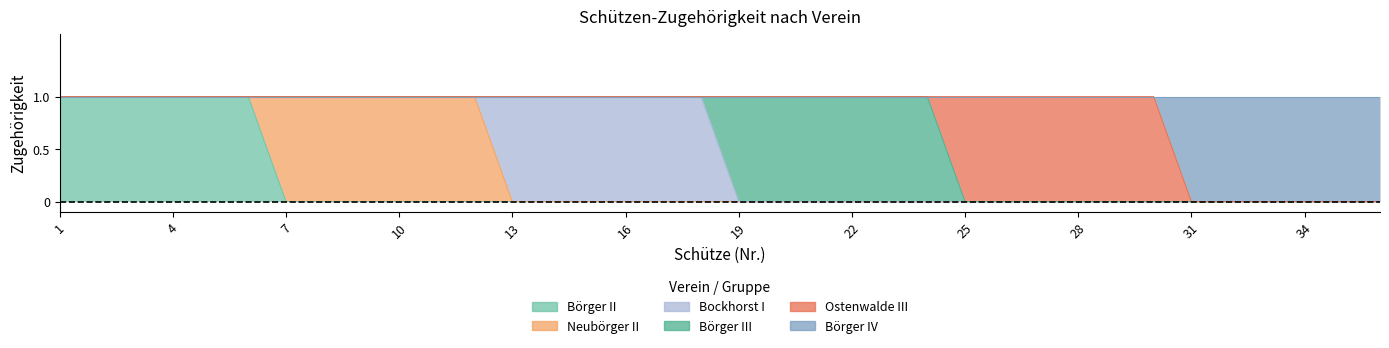

Does the chart have visible grid lines?

No